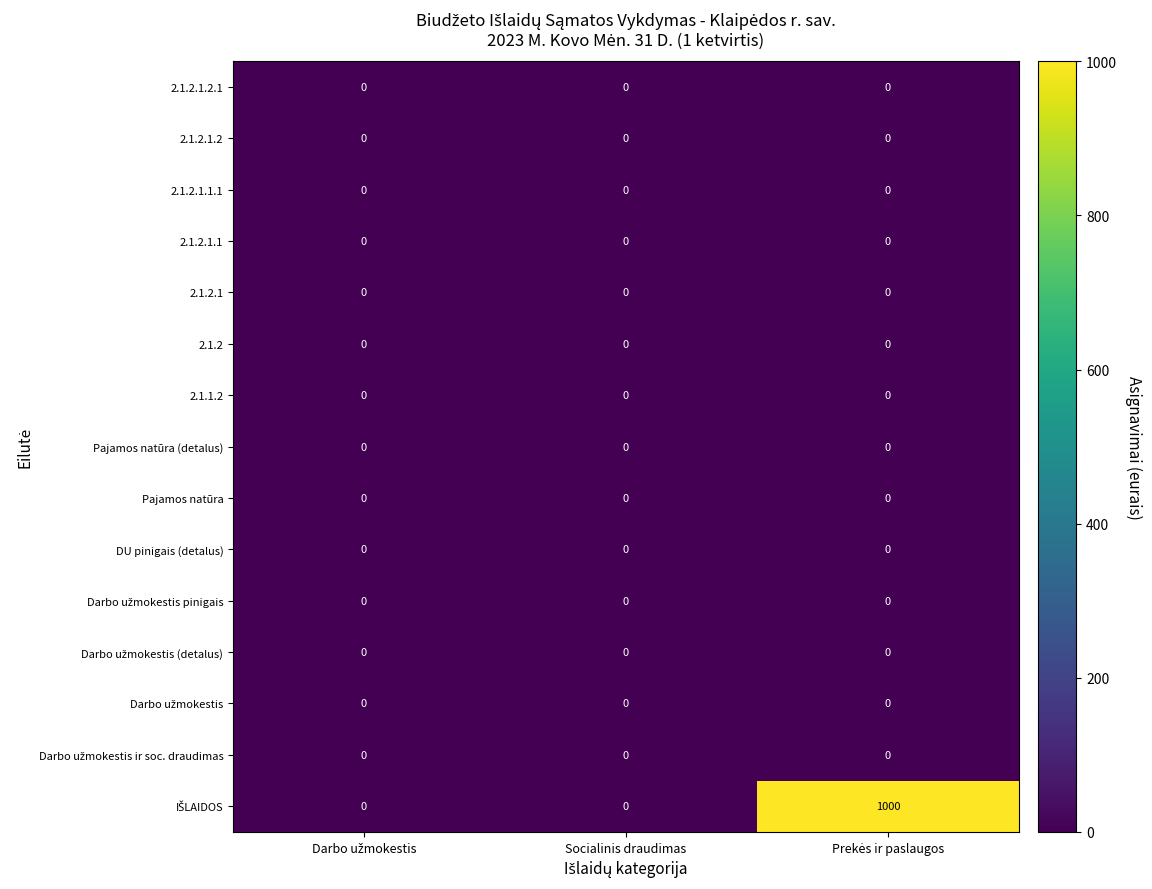

Is it true that Pajamos natūra (detalus) equals 0 at Socialinis draudimas?

True